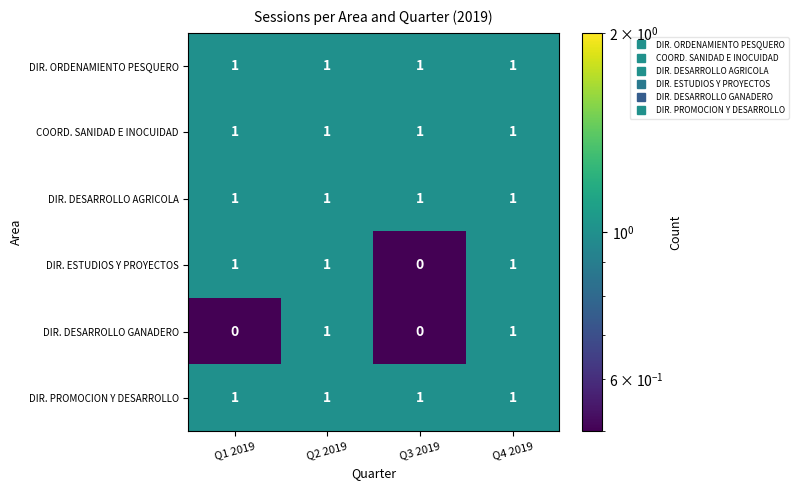

How many DIR. DESARROLLO GANADERO values are between 0 and 1?

4